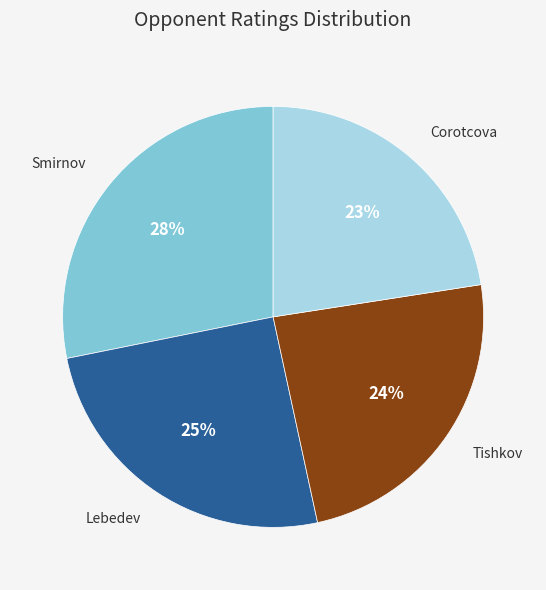

Count the number of slices in the pie.

4